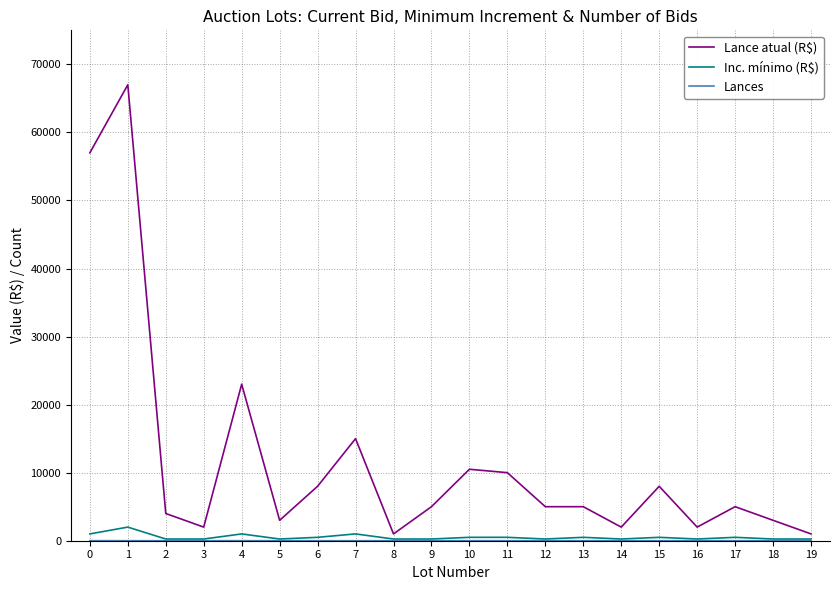

Count the number of data series in this chart.

3